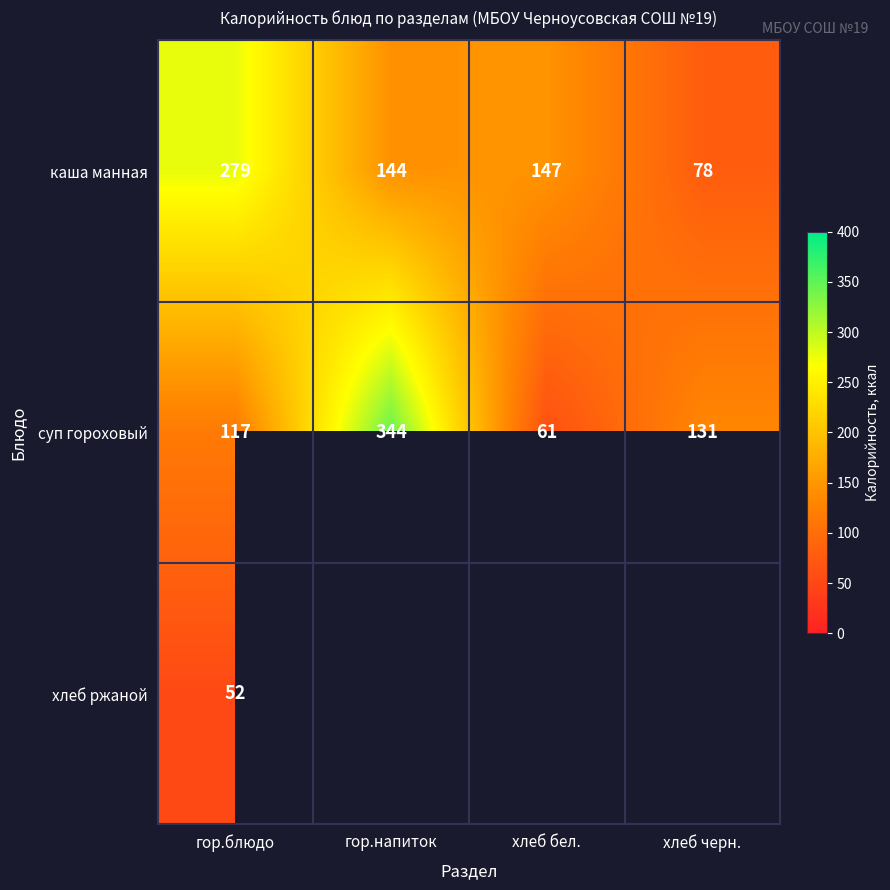

At which label is суп гороховый closest to 202?

хлеб черн.